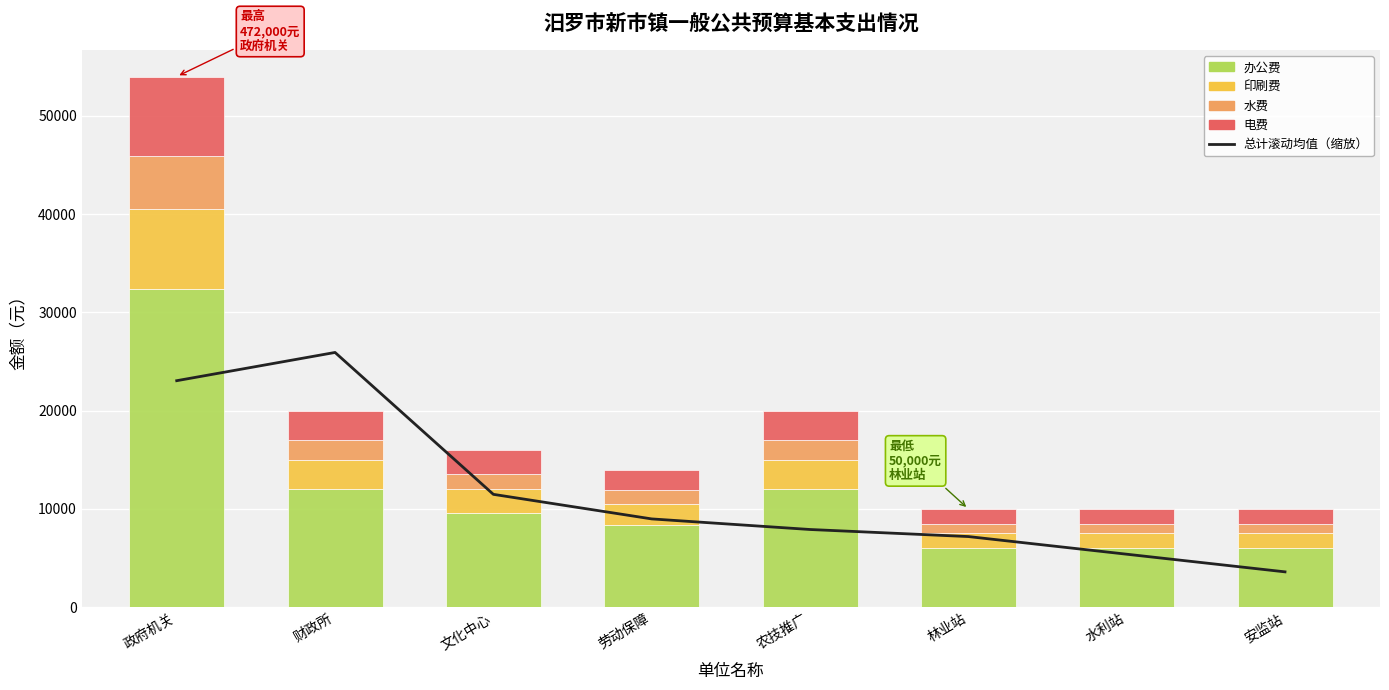

Is it true that 办公费 equals 32400.0 at 政府机关?

True